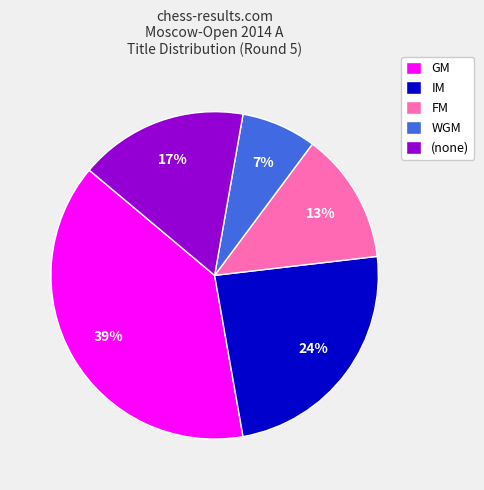

Which category has the smallest portion of the pie?

WGM